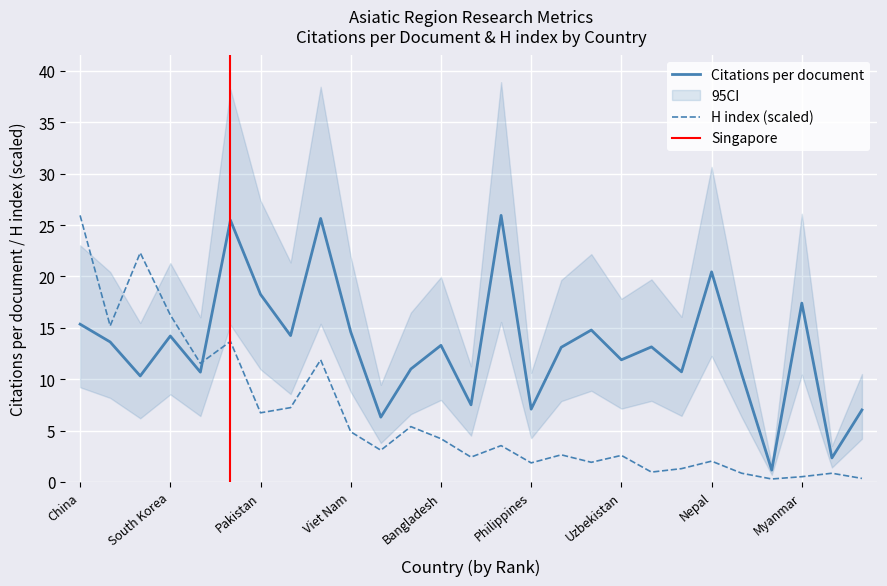

Is it true that Citations per document equals 4.7 at China?

False